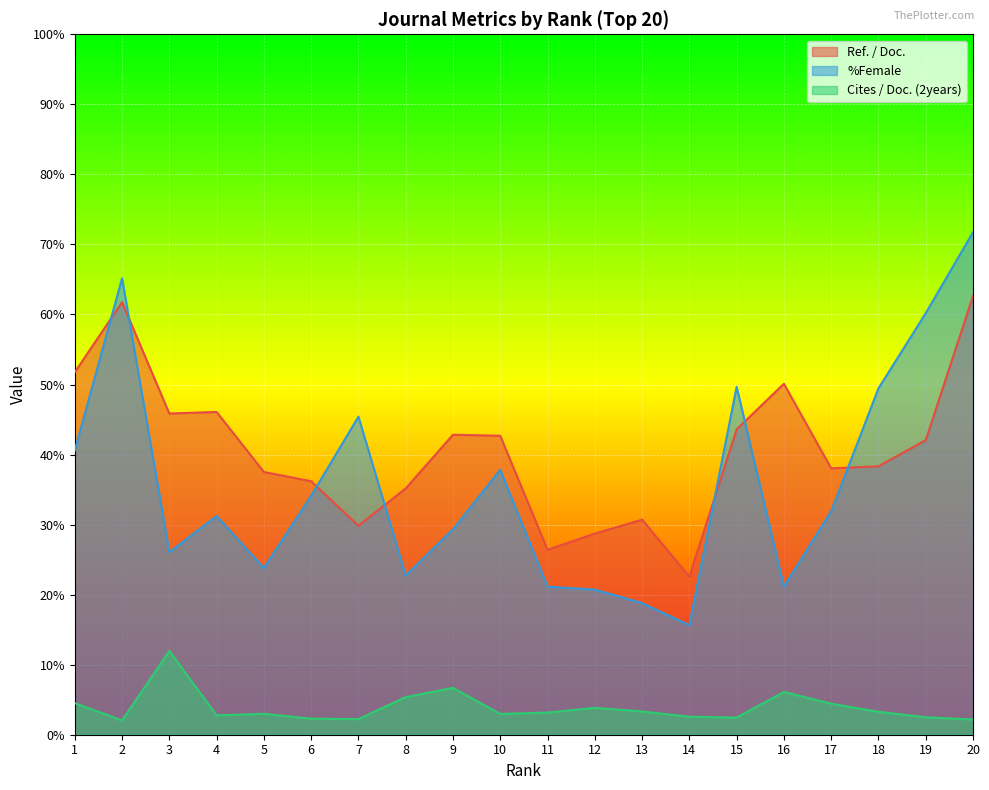

Reading left to right, transcribe all the data shown in this chart.

Ref. / Doc.: 1=51.8	2=61.8	3=45.9	4=46.1	5=37.5	6=36.2	7=29.8	8=35.2	9=42.8	10=42.7	11=26.4	12=28.7	13=30.7	14=22.6	15=43.6	16=50.1	17=38.0	18=38.3	19=42.0	20=62.6
%Female: 1=40.6	2=65.2	3=26.1	4=31.2	5=23.8	6=34.1	7=45.4	8=22.7	9=29.3	10=37.8	11=21.1	12=20.7	13=18.8	14=15.7	15=49.7	16=21.2	17=31.9	18=49.5	19=60.2	20=71.7
Cites / Doc. (2years): 1=4.5	2=2.0	3=12.0	4=2.8	5=3.0	6=2.3	7=2.2	8=5.4	9=6.7	10=3.0	11=3.2	12=3.8	13=3.3	14=2.6	15=2.5	16=6.1	17=4.4	18=3.3	19=2.5	20=2.2